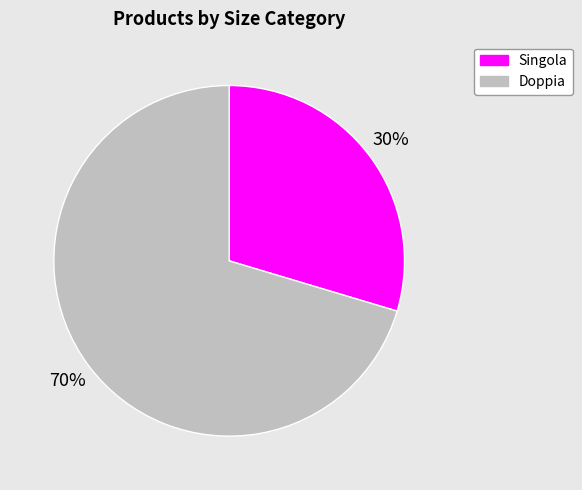

The Doppia slice represents 76% of the pie. True or false?

False